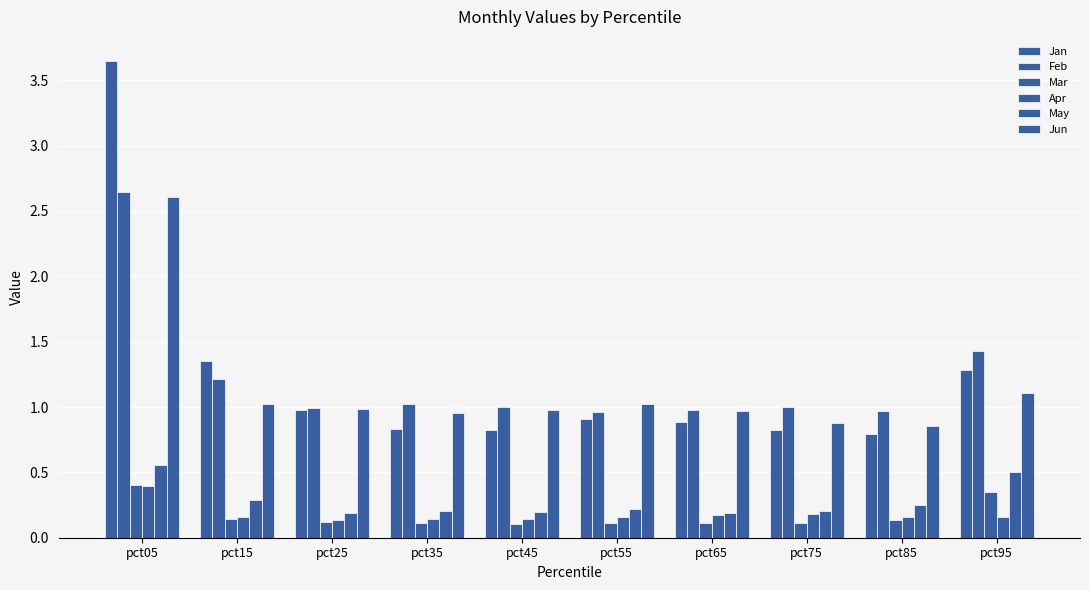

How many series are shown in this chart?

6